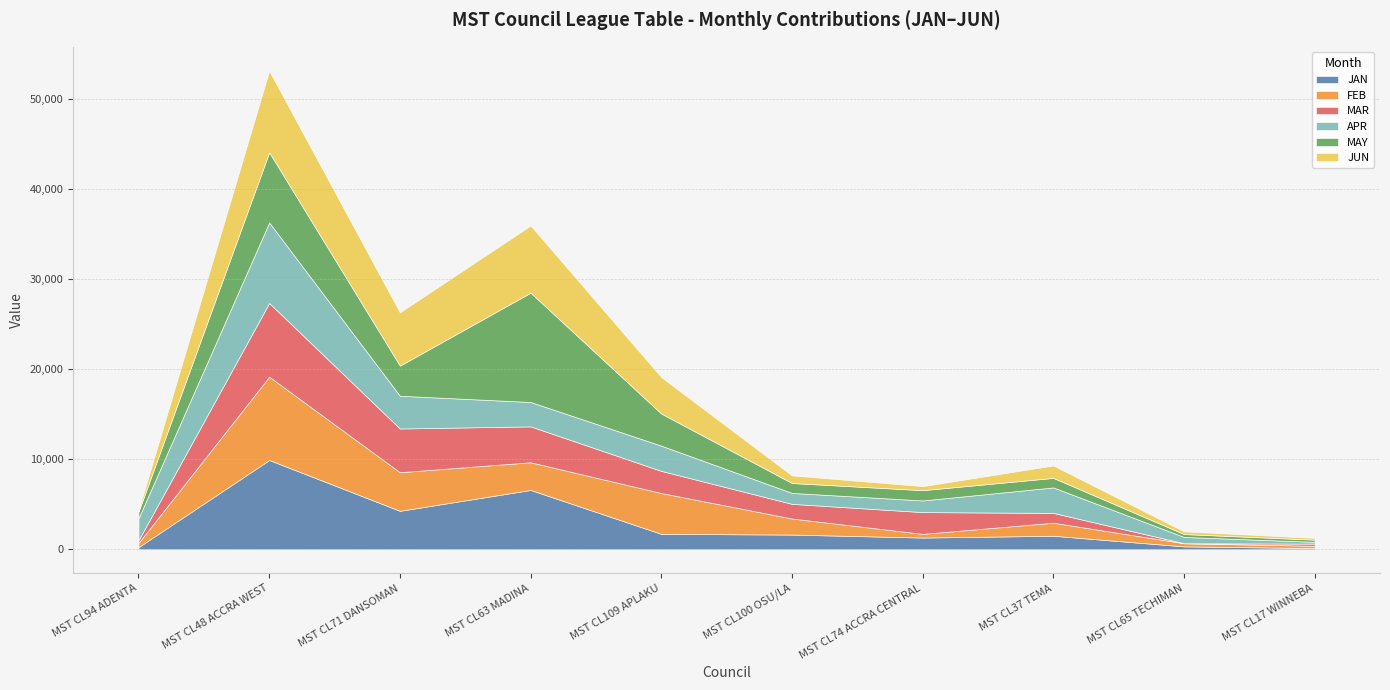

Reading left to right, extract all data points from this chart.

JAN: 240	9920	4270	6590	1710	1632	1300	1500	320	130
FEB: 460	9260	4290	3075	4540	1785	410	1450	350	255
MAR: 300	8190	4860	3990	2460	1630	2420	1090	0	240
APR: 2440	8950	3640	2710	2805	1215	1295	2830	700	200
MAY: 740	7800	3350	12150	3570	1100	1140	1060	320	240
JUN: 170	9060	5920	7465	4050	845	450	1380	300	200